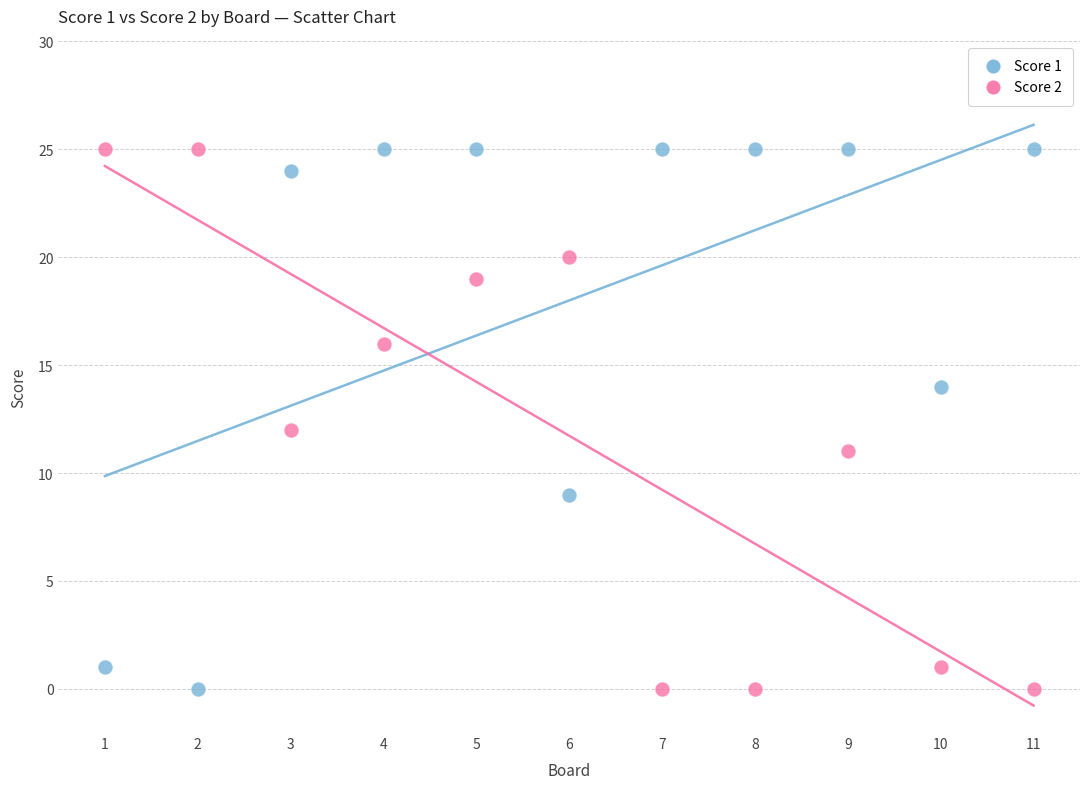

What are all the series names shown in the legend?

Score 1, Score 2